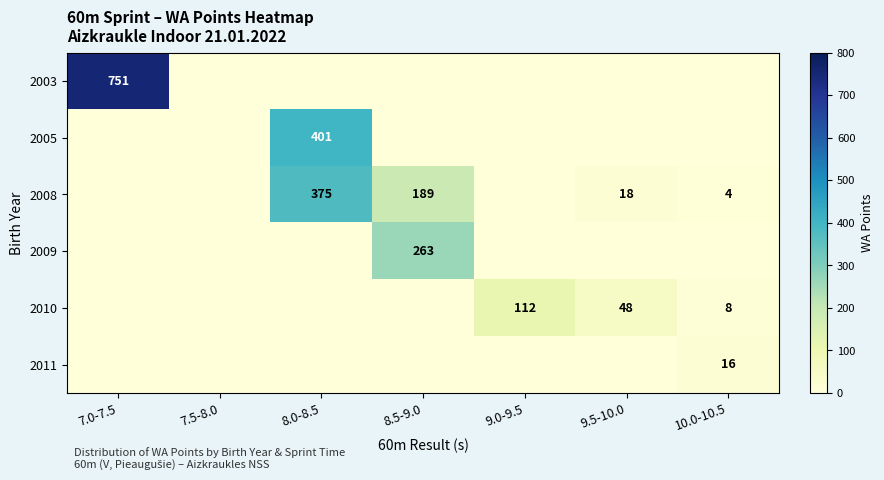

Rank the series at 8.5-9.0 from lowest to highest value.

2003, 2005, 2010, 2011, 2008, 2009